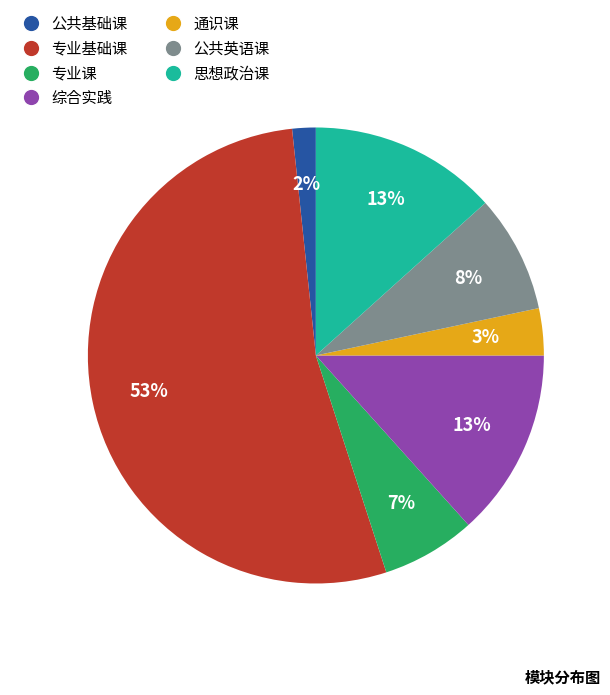

Between 专业基础课 and 公共英语课, which is larger?

专业基础课